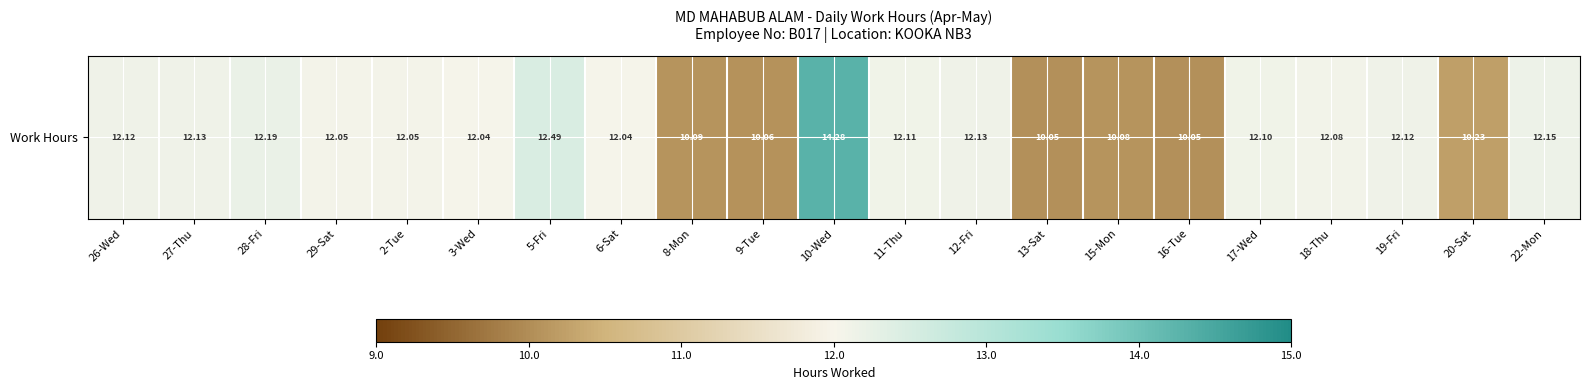

Rank the categories by value from highest to lowest.

10-Wed, 5-Fri, 28-Fri, 22-Mon, 27-Thu, 12-Fri, 26-Wed, 19-Fri, 11-Thu, 17-Wed, 18-Thu, 29-Sat, 2-Tue, 3-Wed, 6-Sat, 20-Sat, 8-Mon, 15-Mon, 9-Tue, 13-Sat, 16-Tue